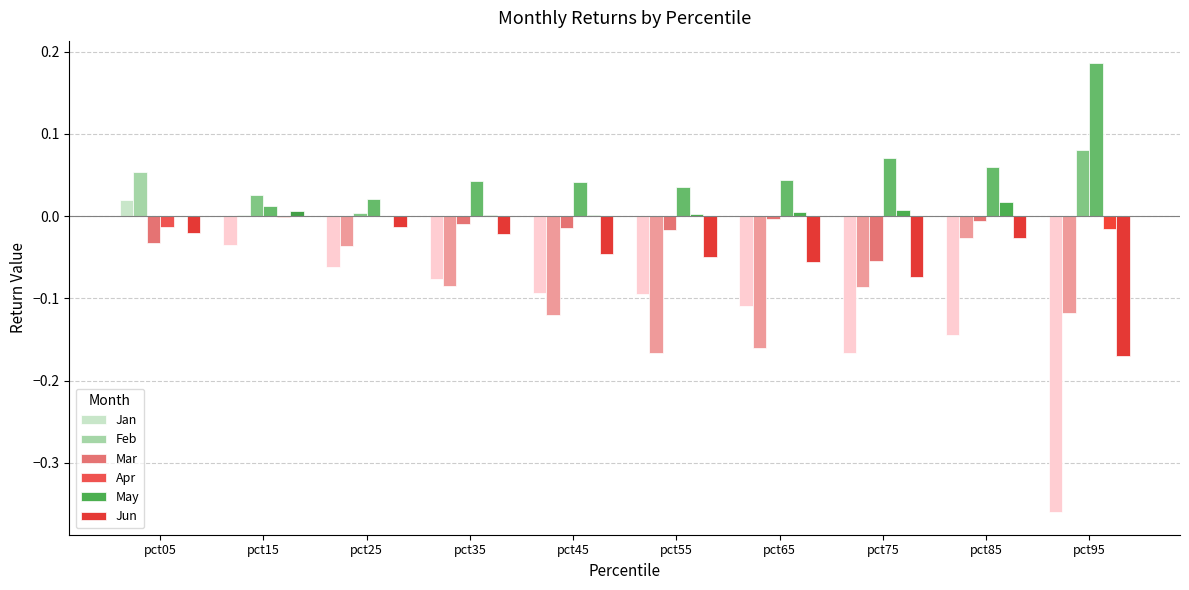

Which series has the largest range (max minus min)?

Jan